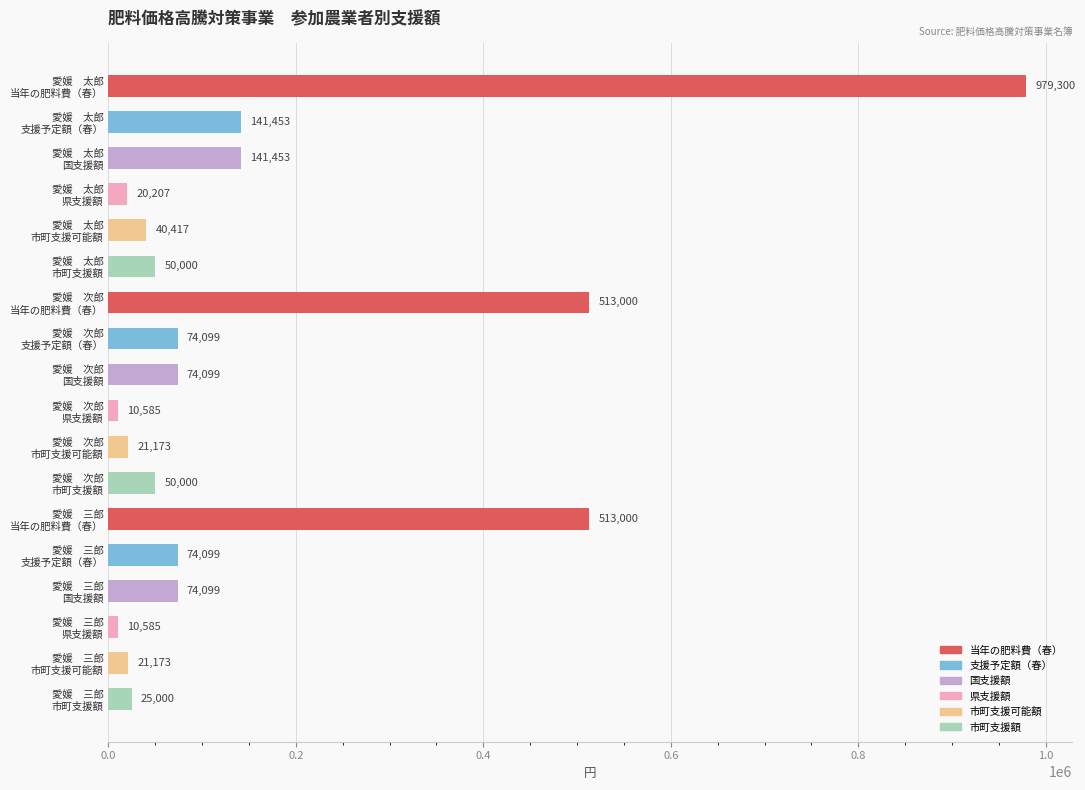

What is the sum of all values?

2833742